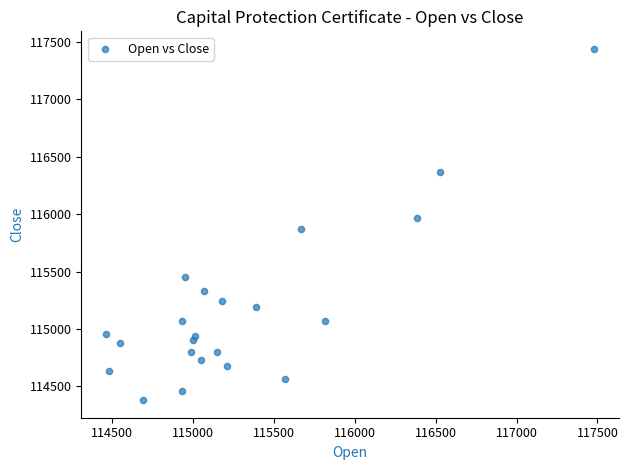

What is the range of X values (max minus min)?

3020